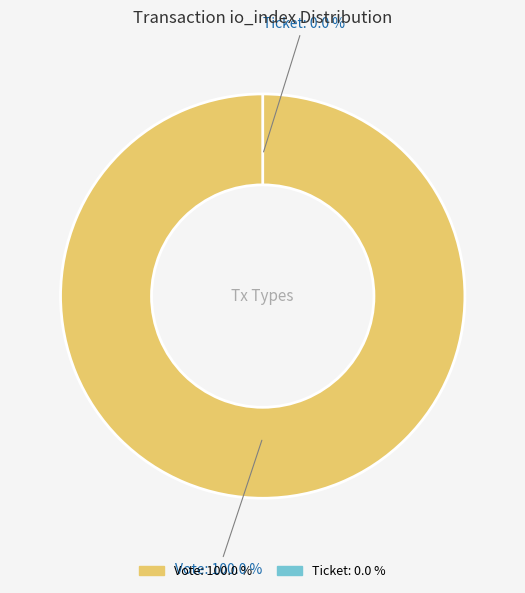

Count the number of slices in the pie.

2